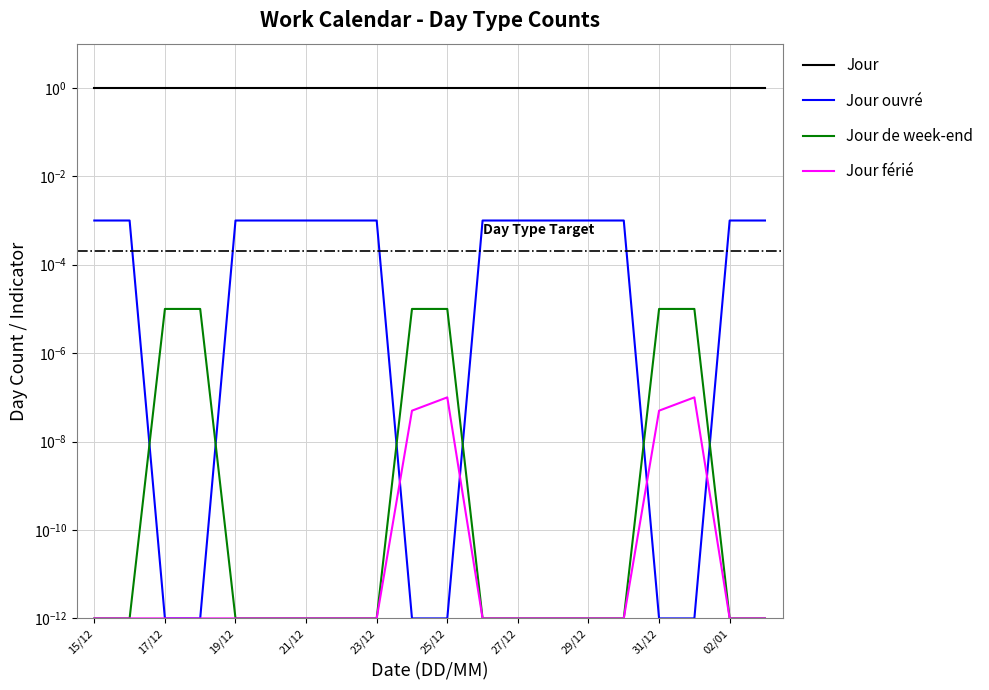

The Jour ouvré series shows 0.0 at 25/12. True or false?

False